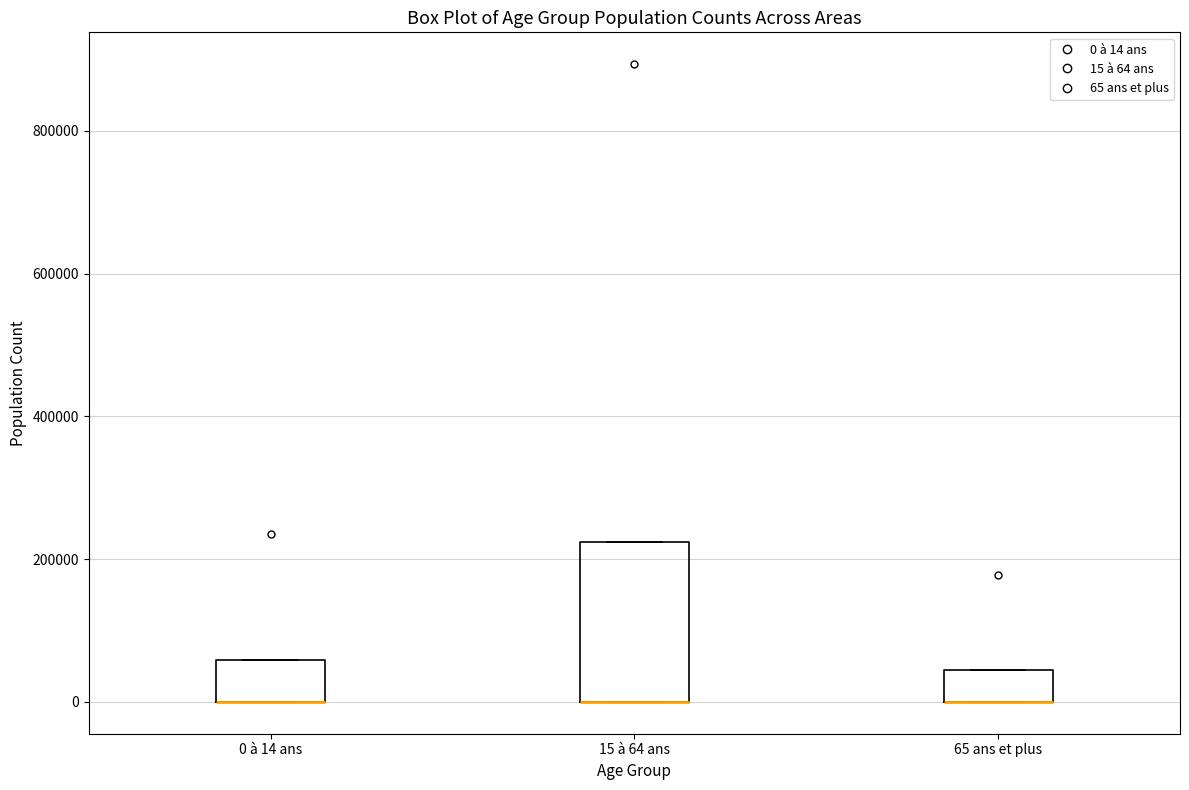

Reading left to right, transcribe this box plot: for each box, give where its median line is, the range the box spans, and where its two whiskers end, as read against the y-axis. The values are not printed on the chart, so give them approximately, as read against the axis.

0 à 14 ans: median 0 (drawn on the box's lower edge), box 0 to 60000, whiskers 0 to 60000
15 à 64 ans: median 0 (drawn on the box's lower edge), box 0 to 220000, whiskers 0 to 220000
65 ans et plus: median 0 (drawn on the box's lower edge), box 0 to 40000, whiskers 0 to 40000